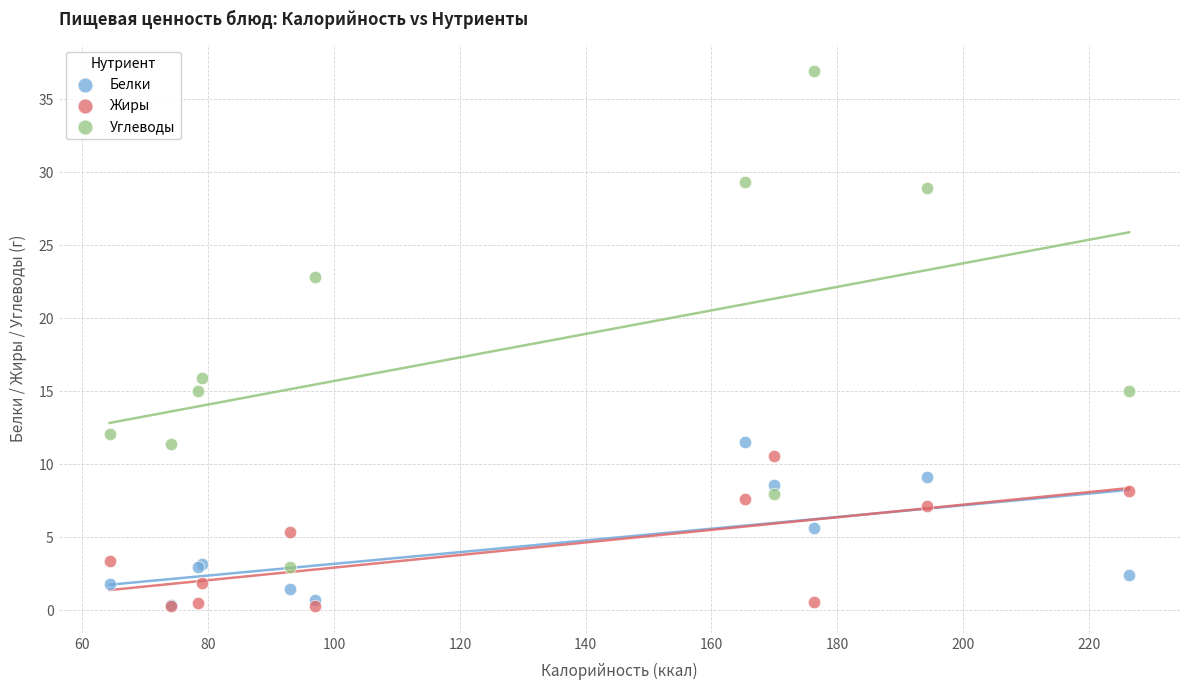

In the Углеводы series, what Y value is closest to 19?

15.9